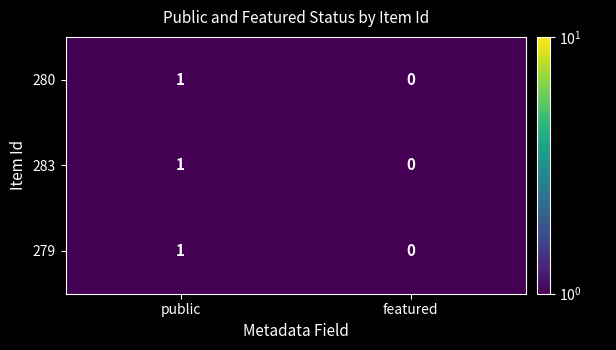

Reading left to right, transcribe all the data shown in this chart.

280: public=1	featured=0
283: public=1	featured=0
279: public=1	featured=0